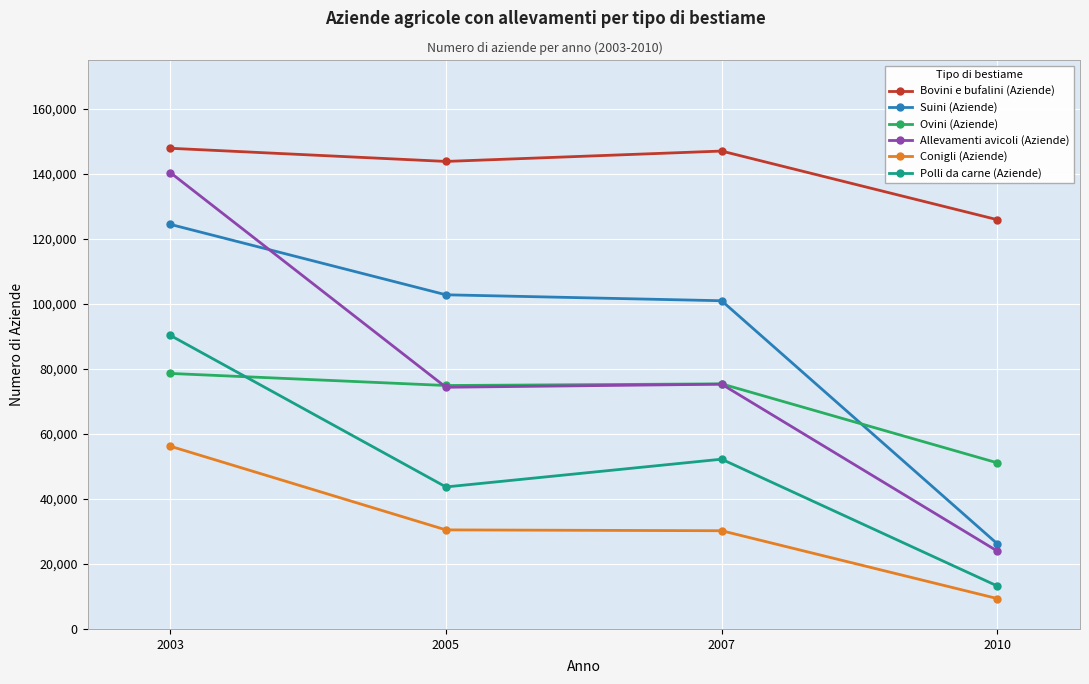

In Ovini (Aziende), how many points are lower than both neighbors (excluding endpoints)?

1